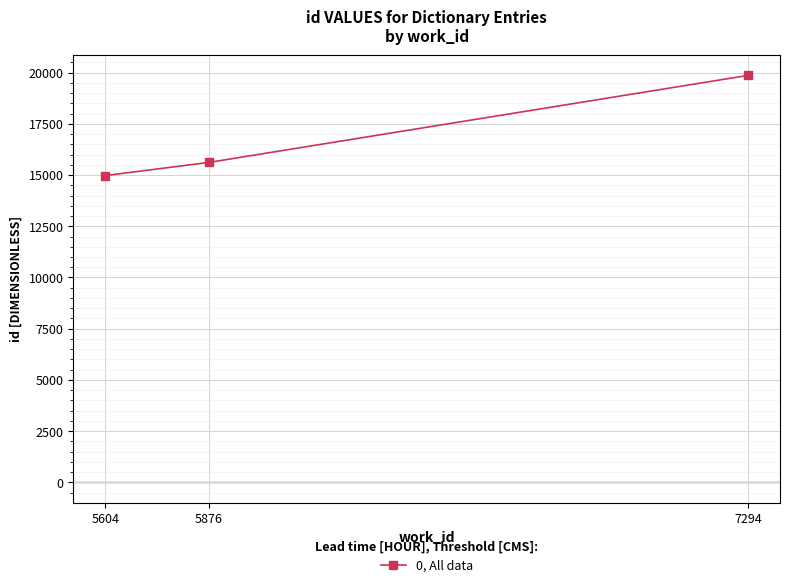

True or false: the data shows 10070 at 5604.

False